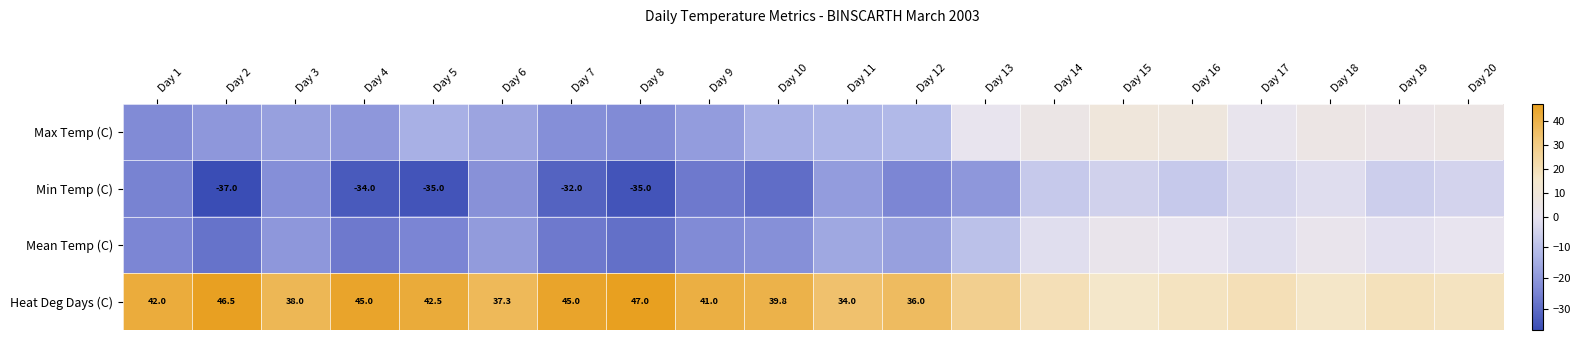

The value of Heat Deg Days (C) at Day 4 is 70.4. True or false?

False